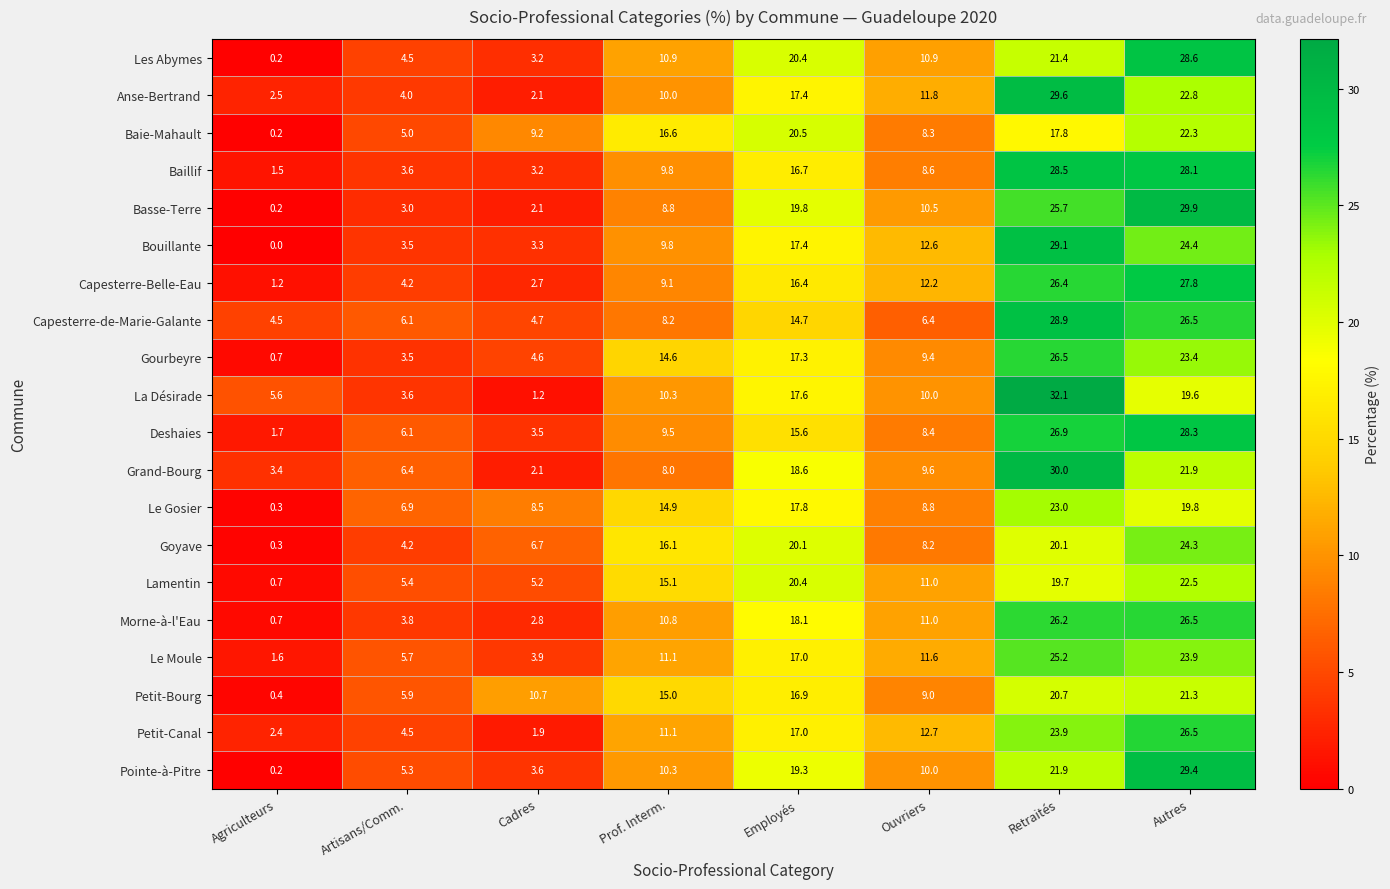

What is the total value across all series at Employés?

359.0